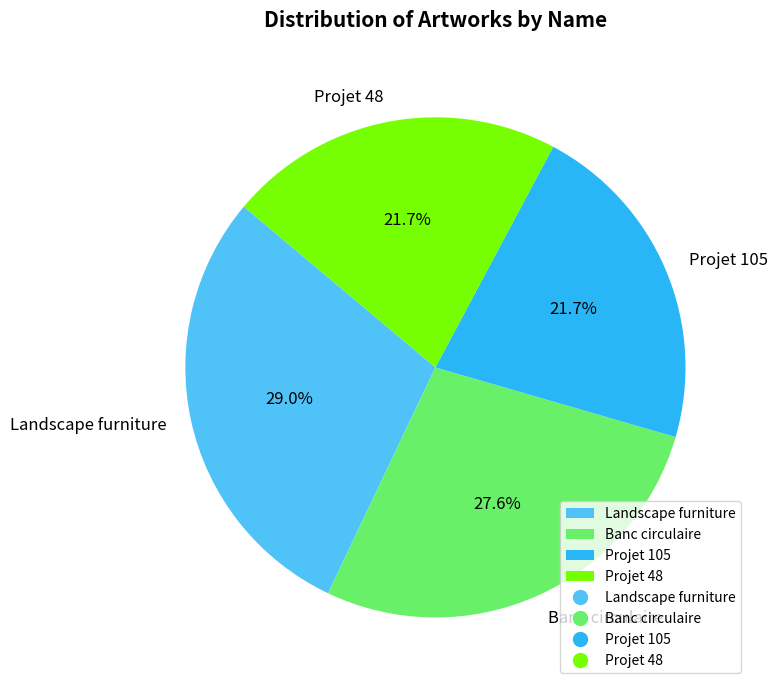

To the nearest percent, what is the average slice percentage?

25%